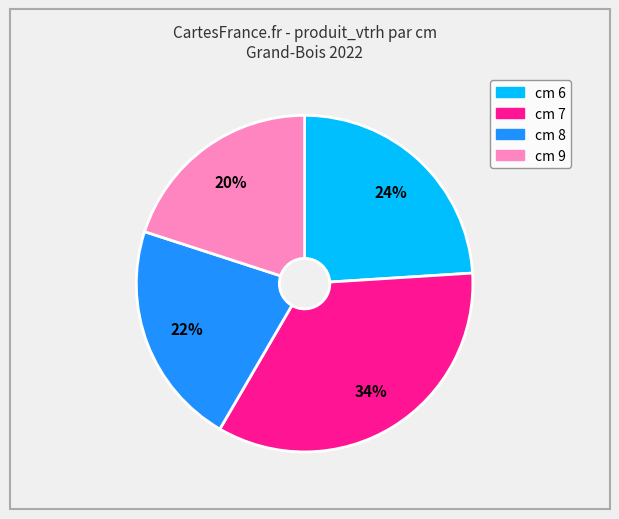

To the nearest percent, what is the average slice percentage?

25%